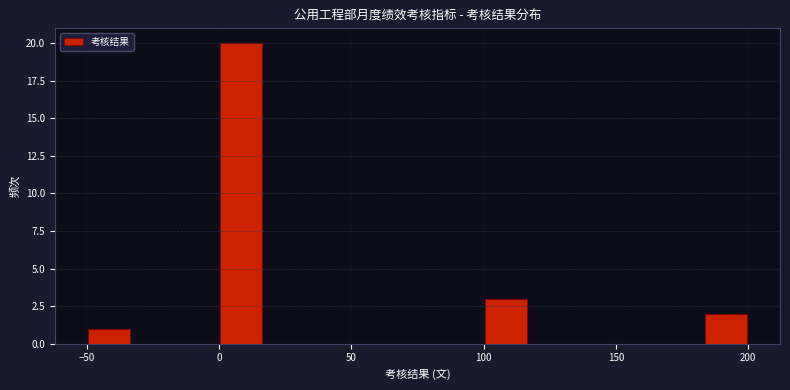

Read against the x-axis, roughly where is the centre of the tallest bar?

10